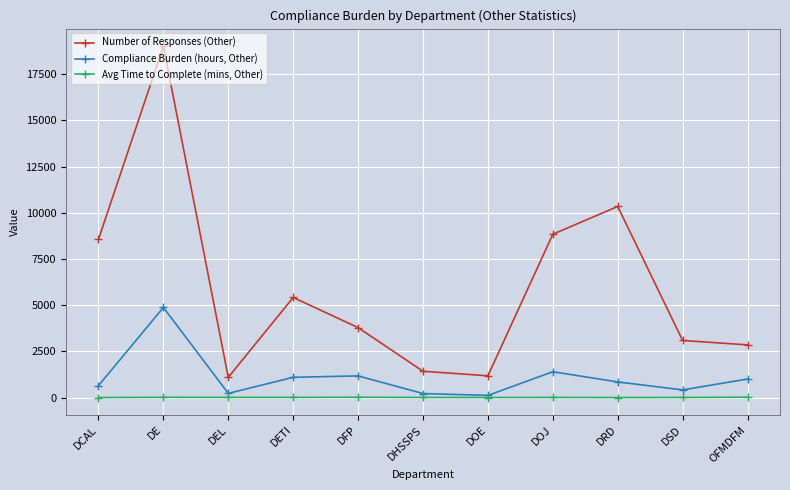

Rank the series by their maximum value, from lowest to highest.

Avg Time to Complete (mins, Other), Compliance Burden (hours, Other), Number of Responses (Other)